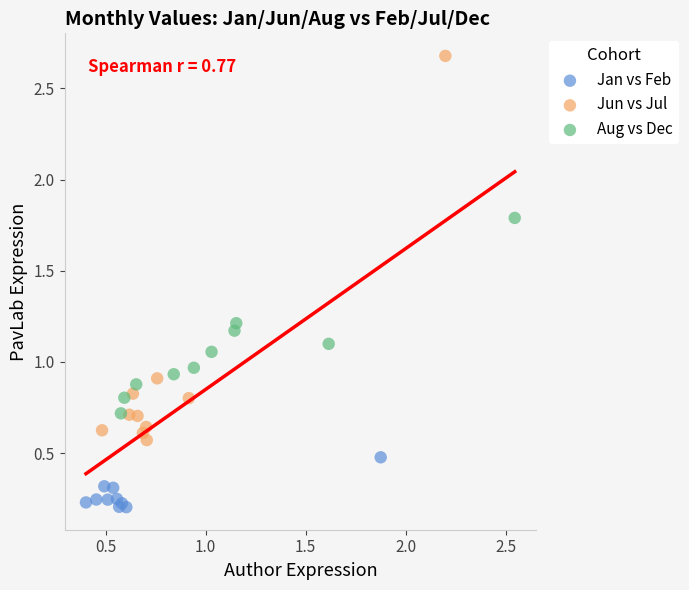

Which series reaches the maximum Y coordinate?

Jun vs Jul